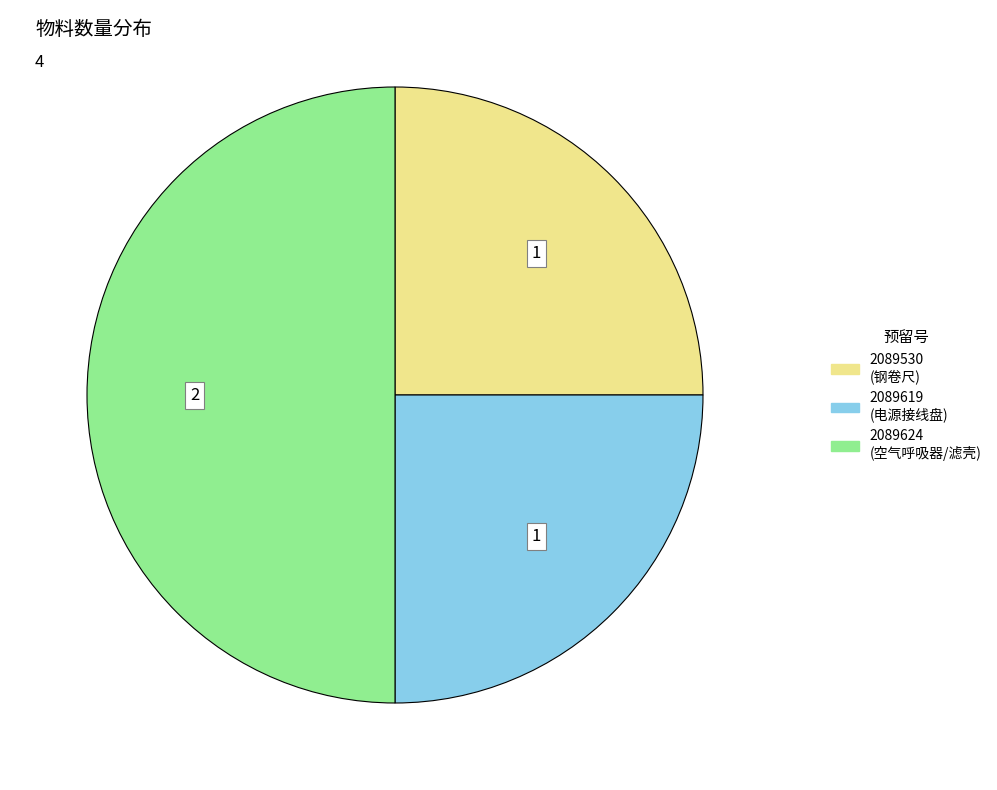

The 2089530 slice represents 36% of the pie. True or false?

False